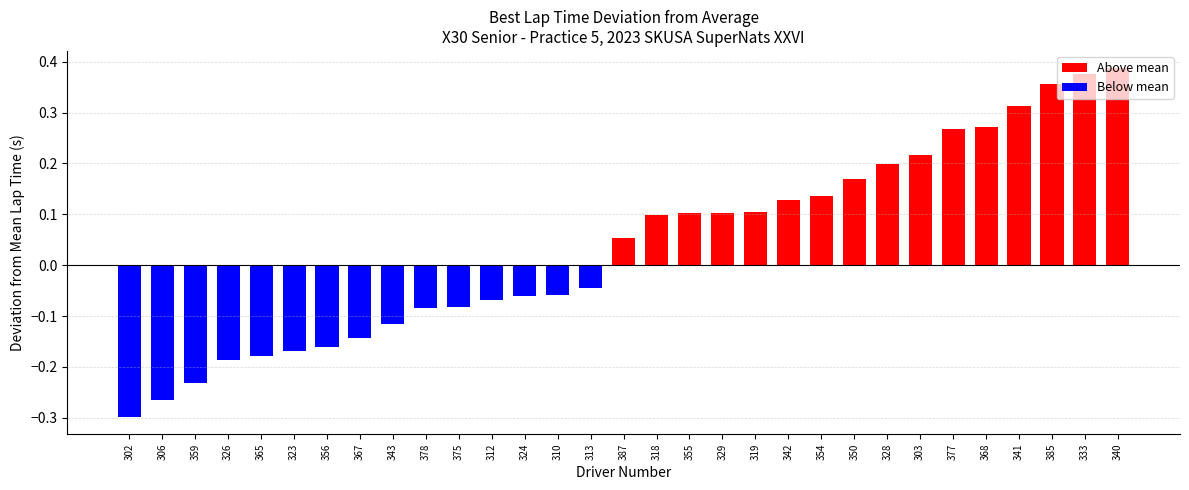

Which category has the lowest value across all series?

302